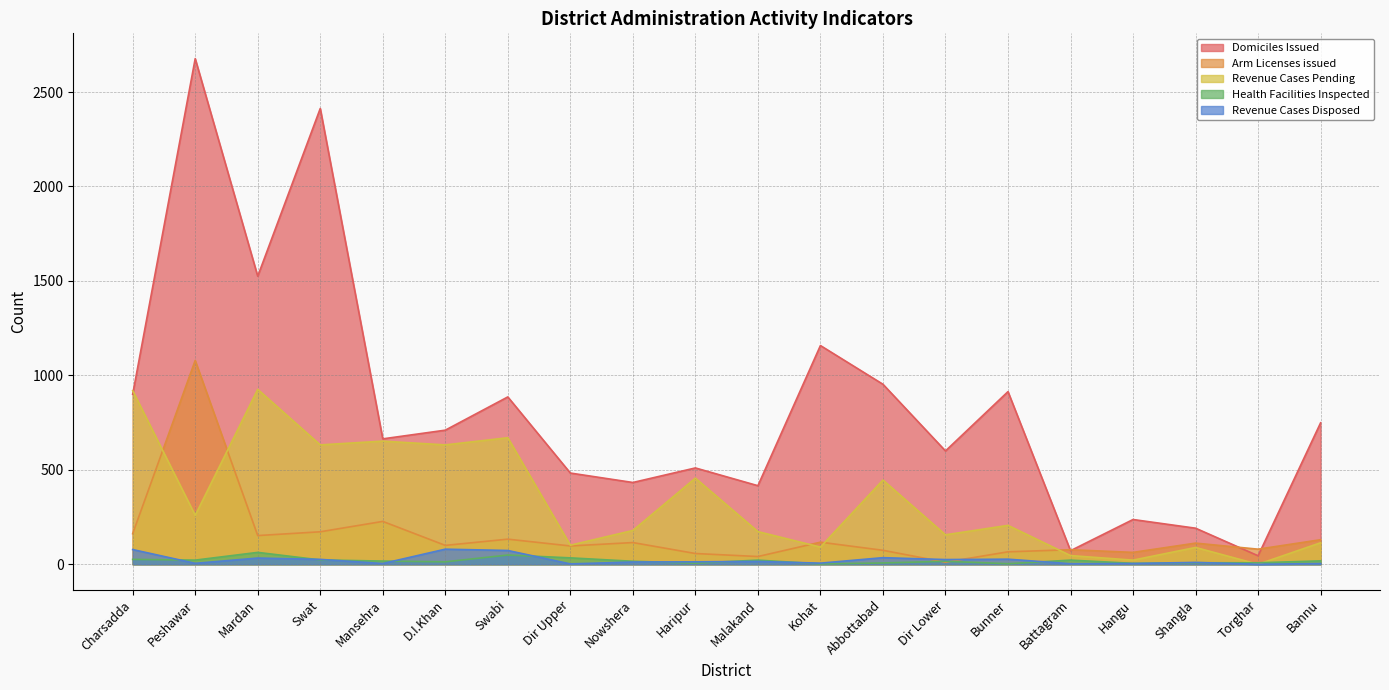

What is the difference between the highest and lowest values at Battagram?

74